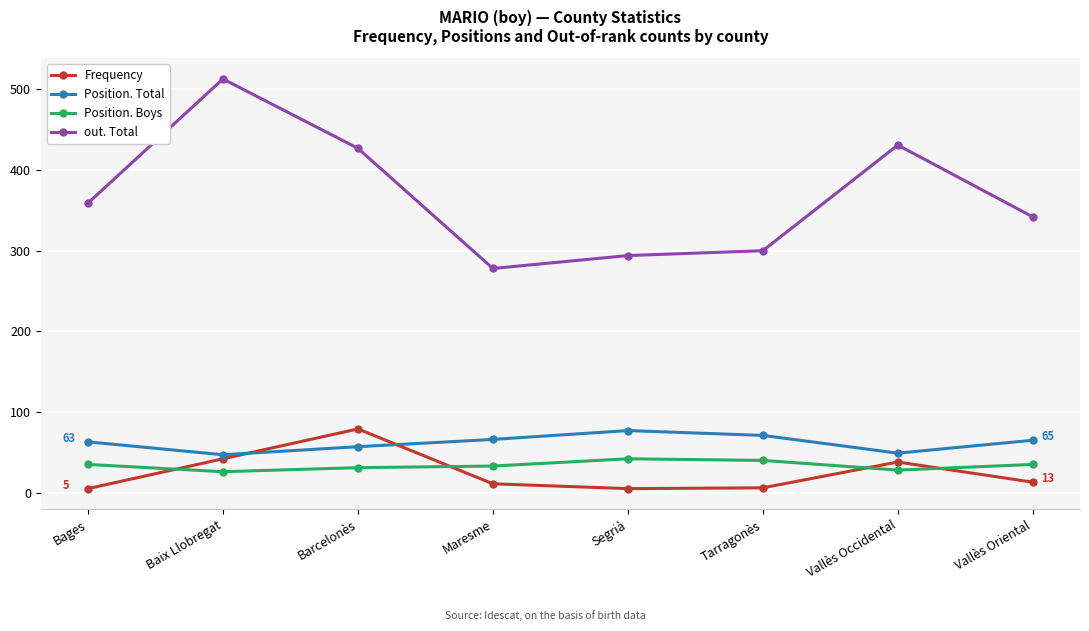

Is it true that Position. Boys equals 58 at Maresme?

False